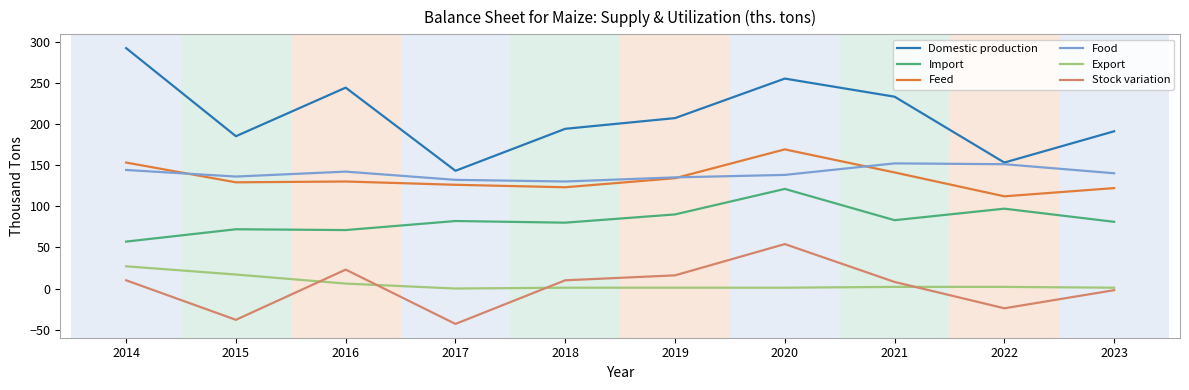

What is the smallest value displayed?

-43